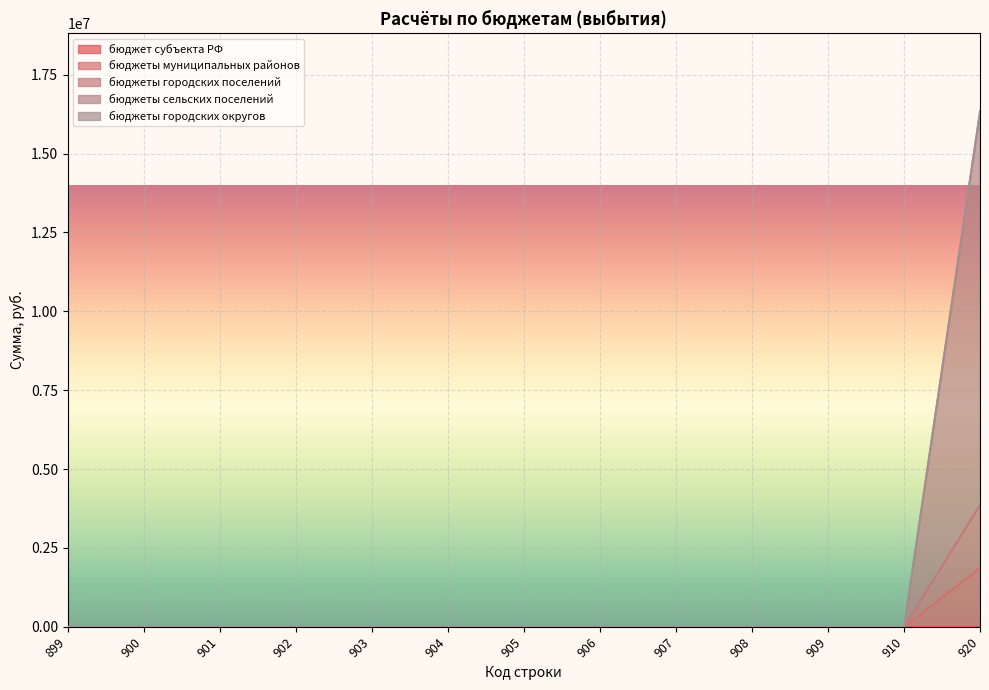

Between 899 and 909, which series saw the biggest shift?

бюджеты муниципальных районов